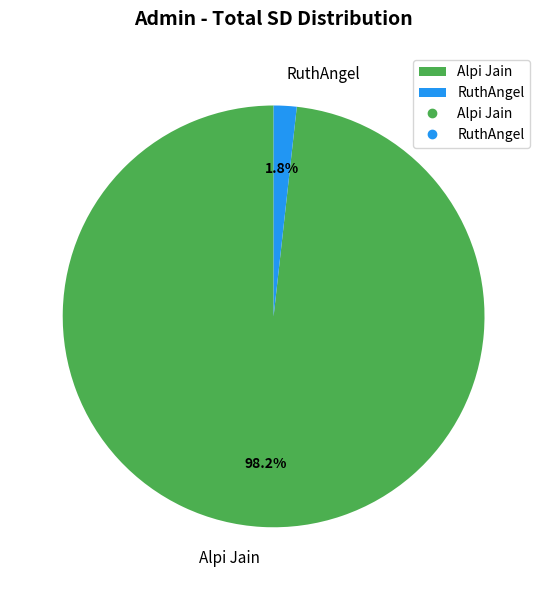

What is the total percentage of Alpi Jain and RuthAngel?

100.0%